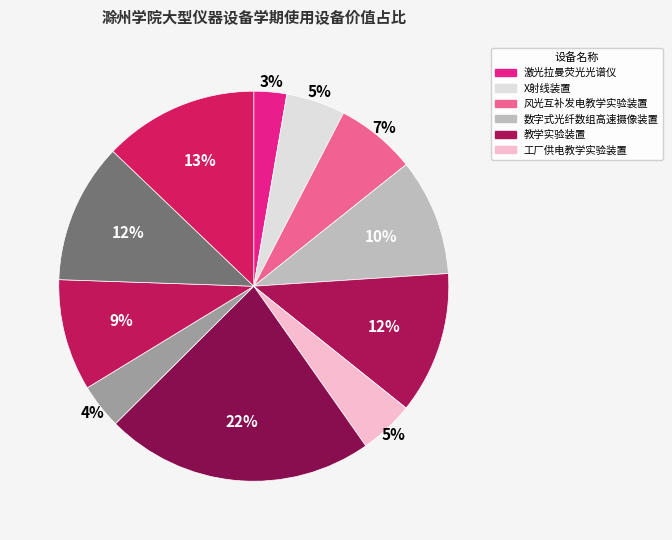

Count the number of slices in the pie.

11